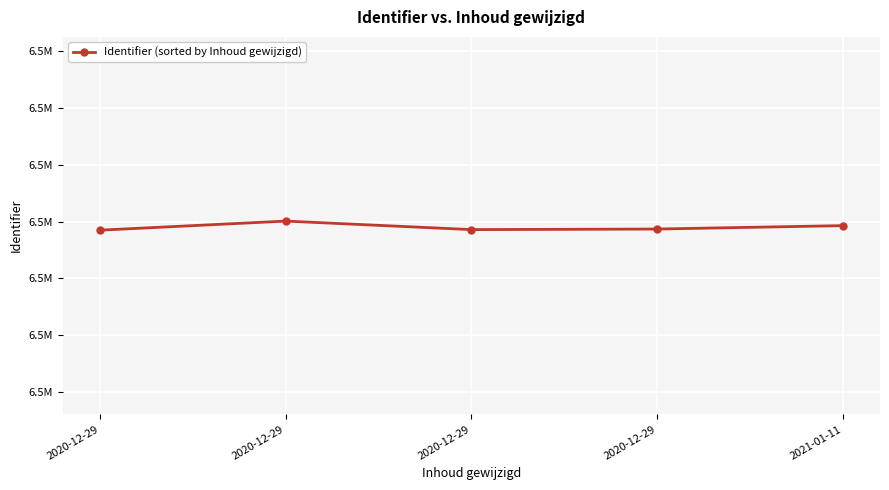

What is the difference between the second highest and second lowest values?

14